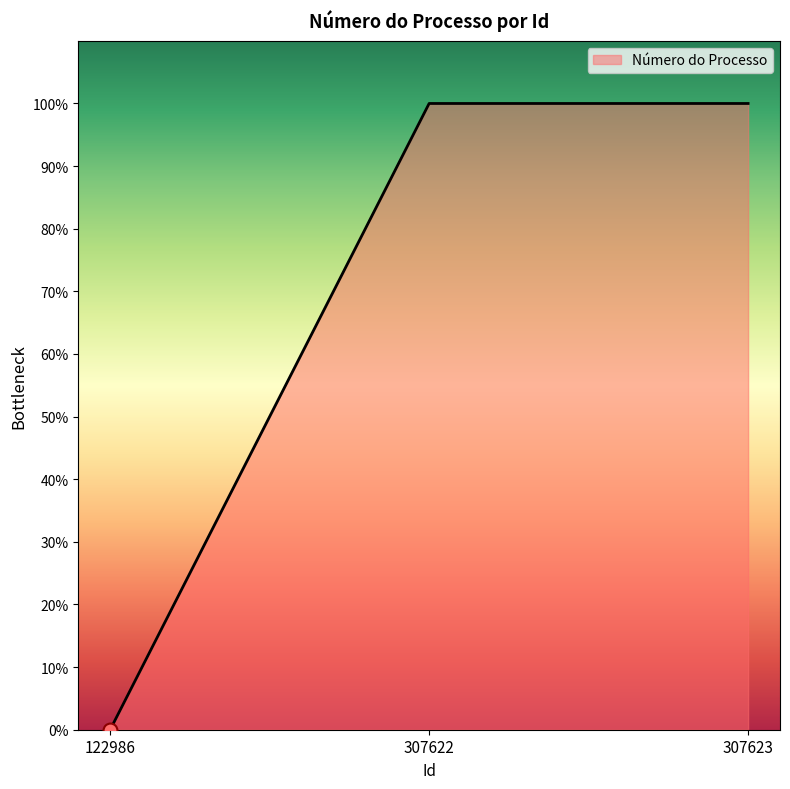

Reading right to left, what are all the values shown in this chart?

307623=100	307622=100	122986=0